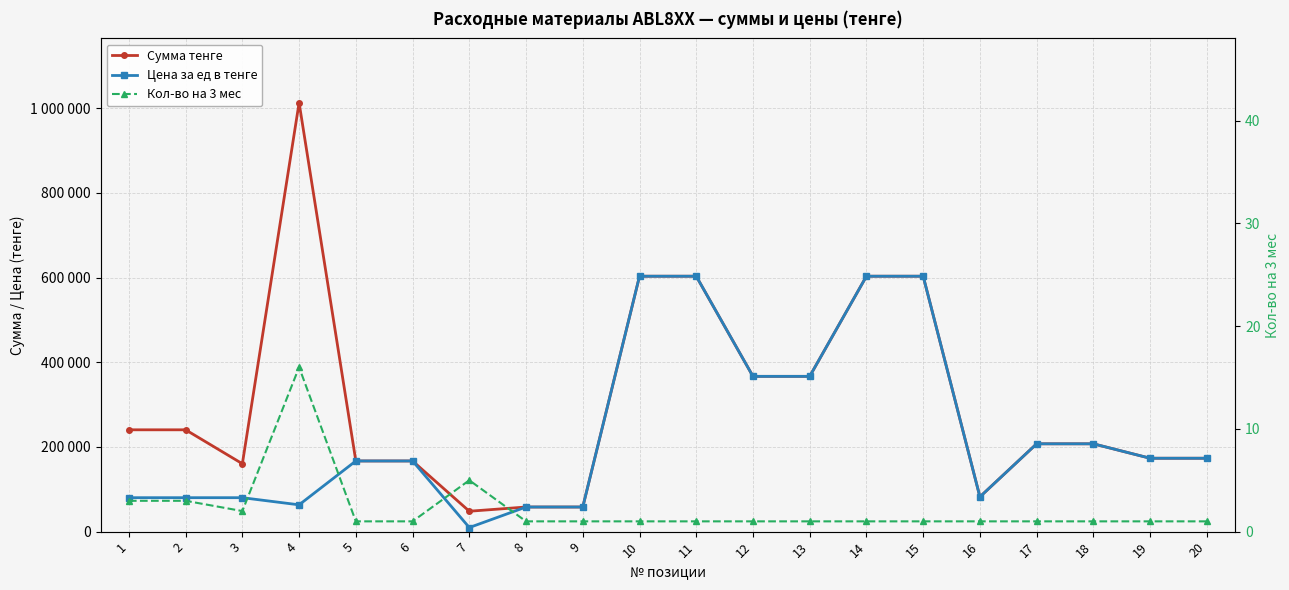

Rank the series by their maximum value, from lowest to highest.

Кол-во на 3 мес, Цена за ед в тенге, Сумма тенге